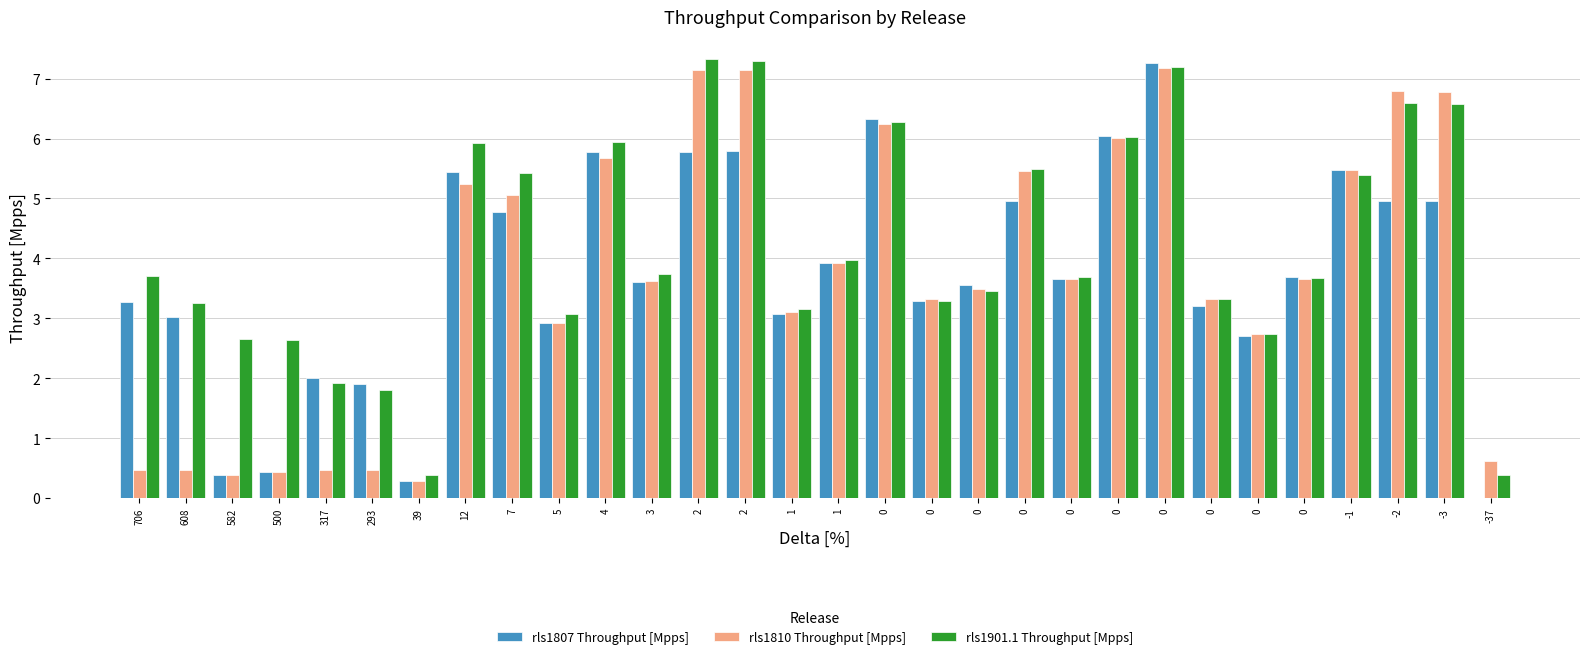

Are the bars grouped side by side (vs. stacked)?

Yes